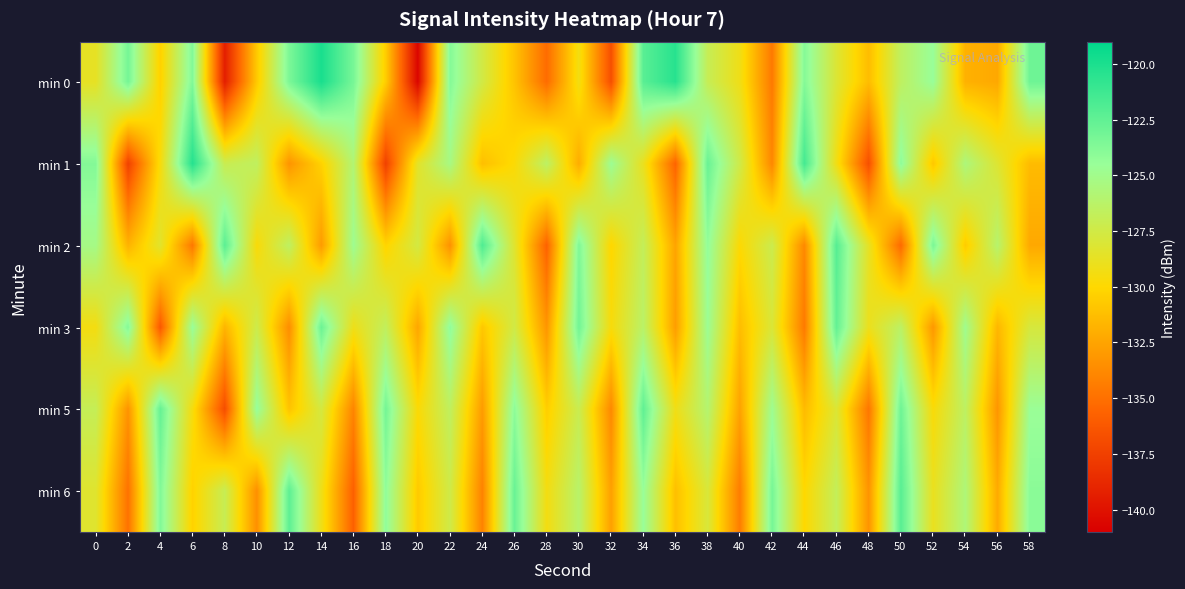

Reading right to left, transcribe all the data shown in this chart.

min 0: 58=-123.0	56=-132.3	54=-131.9	52=-124.5	50=-126.5	48=-131.3	46=-128.1	44=-123.8	42=-134.5	40=-129.2	38=-126.9	36=-120.4	34=-122.2	32=-136.7	30=-129.3	28=-135.2	26=-131.0	24=-127.5	22=-123.8	20=-140.7	18=-130.5	16=-123.3	14=-119.9	12=-123.5	10=-130.7	8=-139.3	6=-123.7	4=-130.4	2=-123.2	0=-128.7
min 1: 58=-131.4	56=-128.2	54=-125.6	52=-130.8	50=-124.1	48=-136.7	46=-129.3	44=-121.5	42=-133.9	40=-127.4	38=-122.8	36=-135.6	34=-128.9	32=-124.7	30=-132.1	28=-126.4	26=-129.8	24=-131.2	22=-125.3	20=-128.5	18=-137.5	16=-125.9	14=-130.3	12=-133.3	10=-126.6	8=-127.1	6=-120.4	4=-129.6	2=-137.4	0=-123.8
min 2: 58=-132.3	56=-126.1	54=-130.6	52=-123.4	50=-135.3	48=-128.7	46=-122.1	44=-133.8	42=-127.2	40=-129.9	38=-124.3	36=-132.5	34=-126.8	32=-130.1	30=-123.6	28=-135.7	26=-128.3	24=-121.9	22=-133.4	20=-127.6	18=-130.2	16=-124.8	14=-132.9	12=-126.5	10=-129.7	8=-122.3	6=-134.6	4=-128.4	2=-131.8	0=-125.2
min 3: 58=-127.8	56=-131.6	54=-124.9	52=-133.1	50=-126.4	48=-129.0	46=-122.6	44=-134.5	42=-128.0	40=-131.3	38=-124.7	36=-132.8	34=-126.3	32=-129.6	30=-123.1	28=-133.2	26=-127.5	24=-130.8	22=-124.2	20=-132.4	18=-126.7	16=-129.1	14=-122.9	12=-133.6	10=-127.3	8=-131.7	6=-124.5	4=-136.2	2=-123.8	0=-129.4
min 5: 58=-124.6	56=-133.2	54=-126.5	52=-129.7	50=-123.0	48=-134.7	46=-128.1	44=-131.4	42=-124.8	40=-132.6	38=-126.0	36=-129.2	34=-122.5	32=-133.8	30=-127.1	28=-130.5	26=-124.1	24=-132.9	22=-126.6	20=-129.8	18=-123.2	16=-134.0	14=-127.7	12=-131.0	10=-124.4	8=-136.8	6=-129.5	4=-122.7	2=-133.3	0=-126.9
min 6: 58=-124.0	56=-132.2	54=-125.7	52=-128.9	50=-122.2	48=-133.3	46=-126.8	44=-130.0	42=-123.3	40=-134.4	38=-127.9	36=-131.2	34=-124.5	32=-132.7	30=-126.2	28=-129.4	26=-122.8	24=-134.1	22=-127.4	20=-130.7	18=-124.2	16=-135.8	14=-129.1	12=-122.4	10=-133.5	8=-127.0	6=-130.3	4=-123.7	2=-134.9	0=-128.3